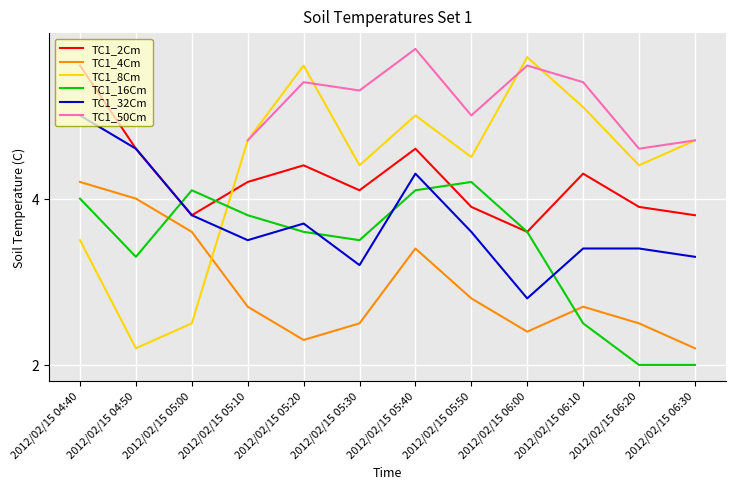

At which label does TC1_16Cm first exceed 3?

2012/02/15 04:40